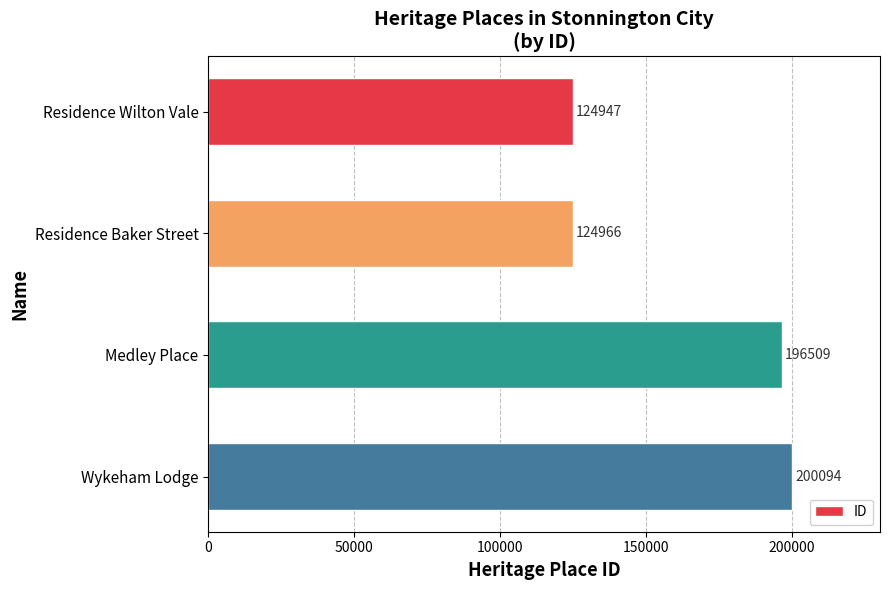

List the labels in order of value, smallest first.

Residence Wilton Vale, Residence Baker Street, Medley Place, Wykeham Lodge